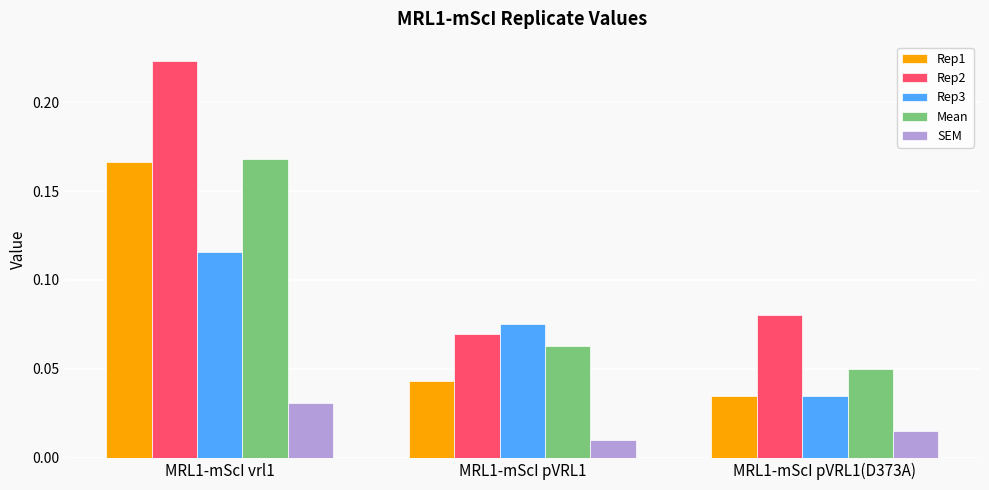

Which series changed the most between MRL1-mScI vrl1 and MRL1-mScI pVRL1(D373A)?

Rep2